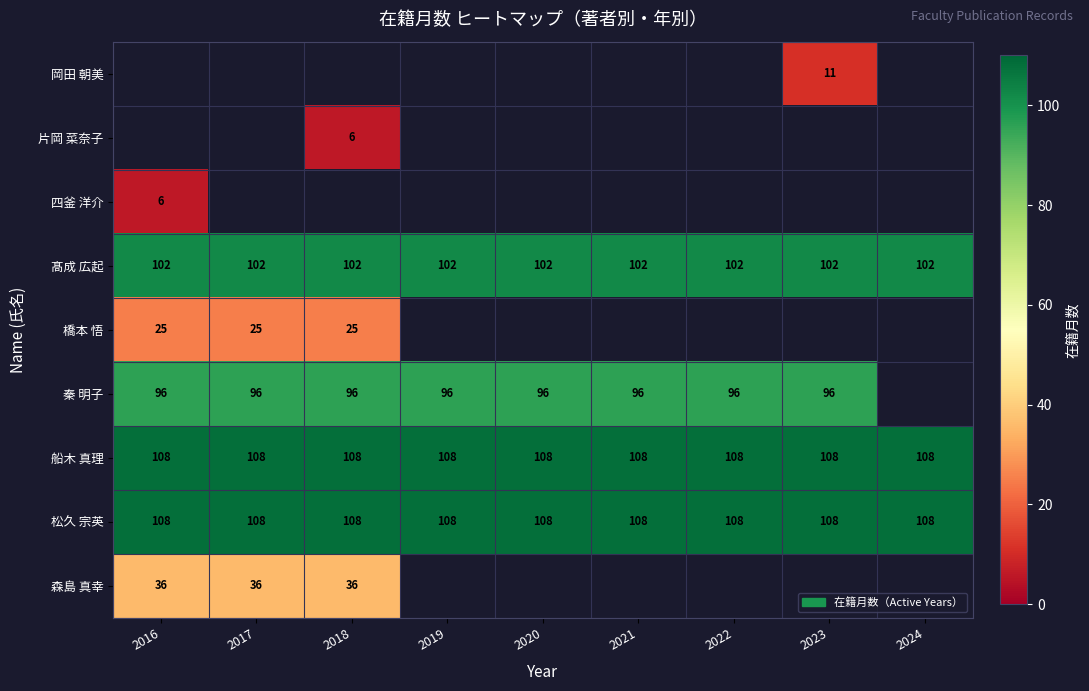

True or false: 松久 宗英 has a value of 108 at 2018.

True